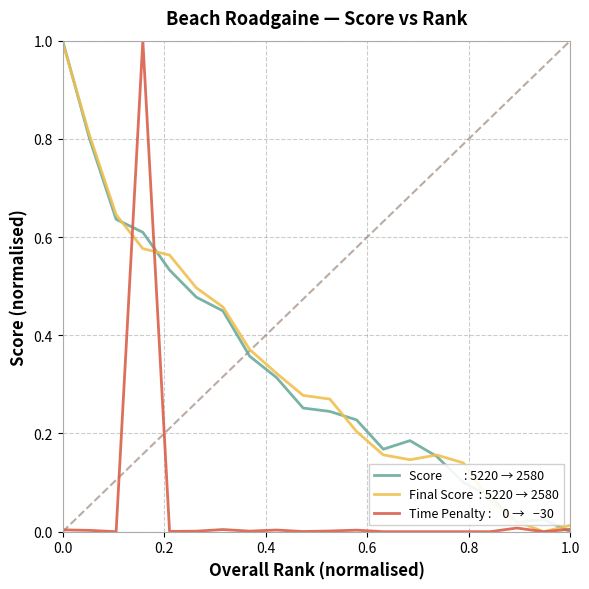

What is the maximum value shown in the chart?

1.0